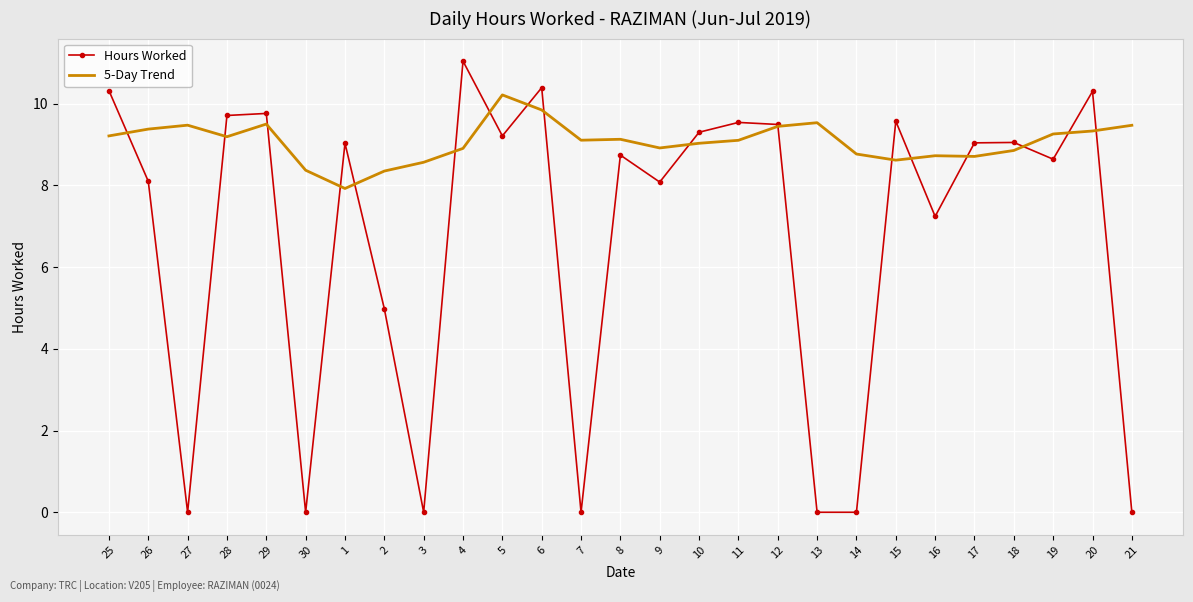

Between 12 and 18, which series saw the biggest shift?

5-Day Trend